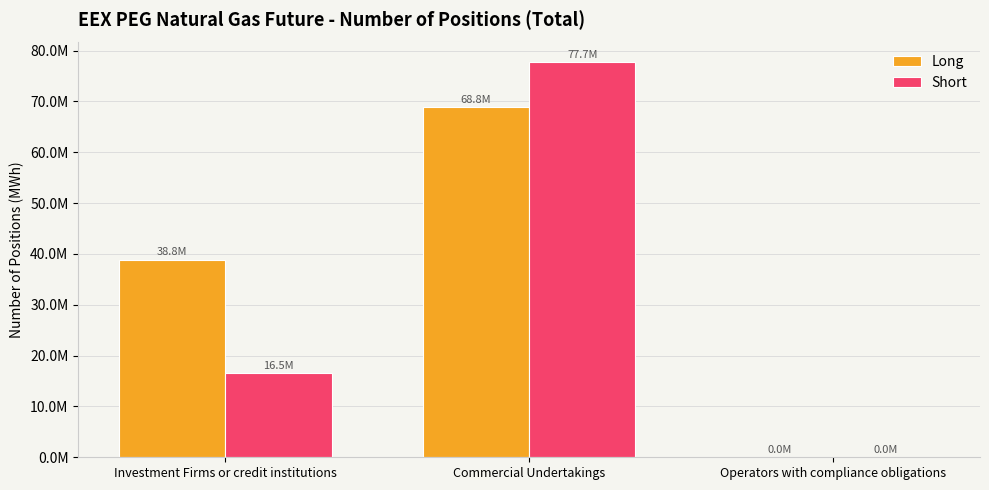

At Investment Firms or credit institutions, list the series in order from smallest to largest.

Short, Long